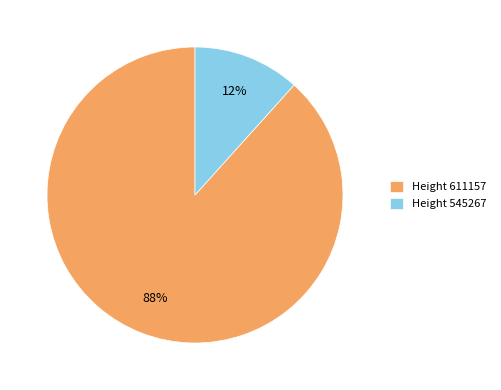

Combined, do Height 545267 and Height 611157 account for over 50%?

Yes